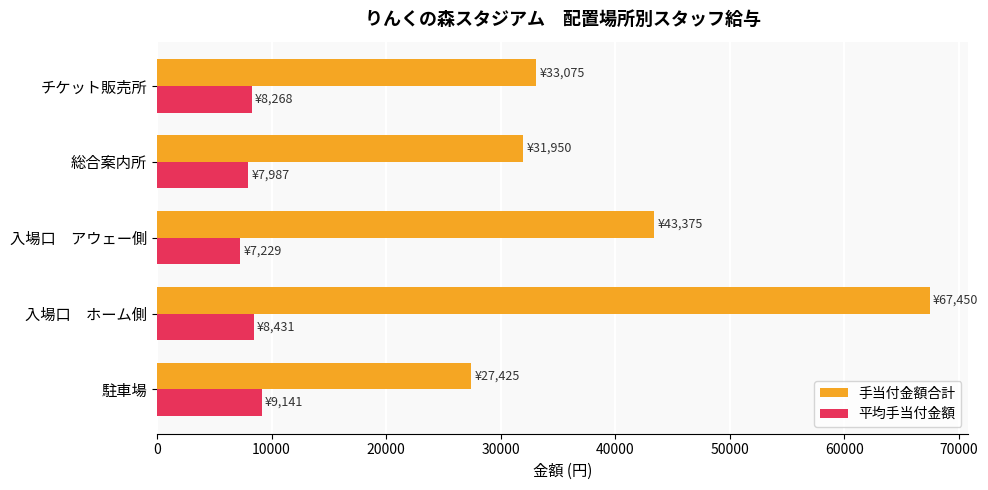

Which series changed the most between 駐車場 and 入場口　アウェー側?

手当付金額合計